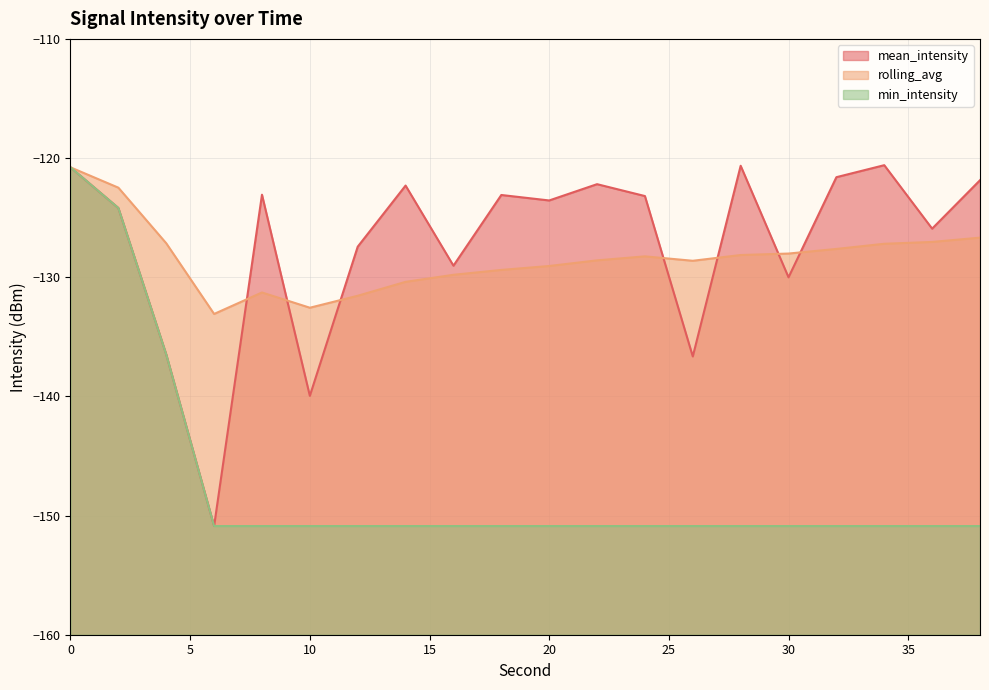

How many lines are shown in the chart?

3